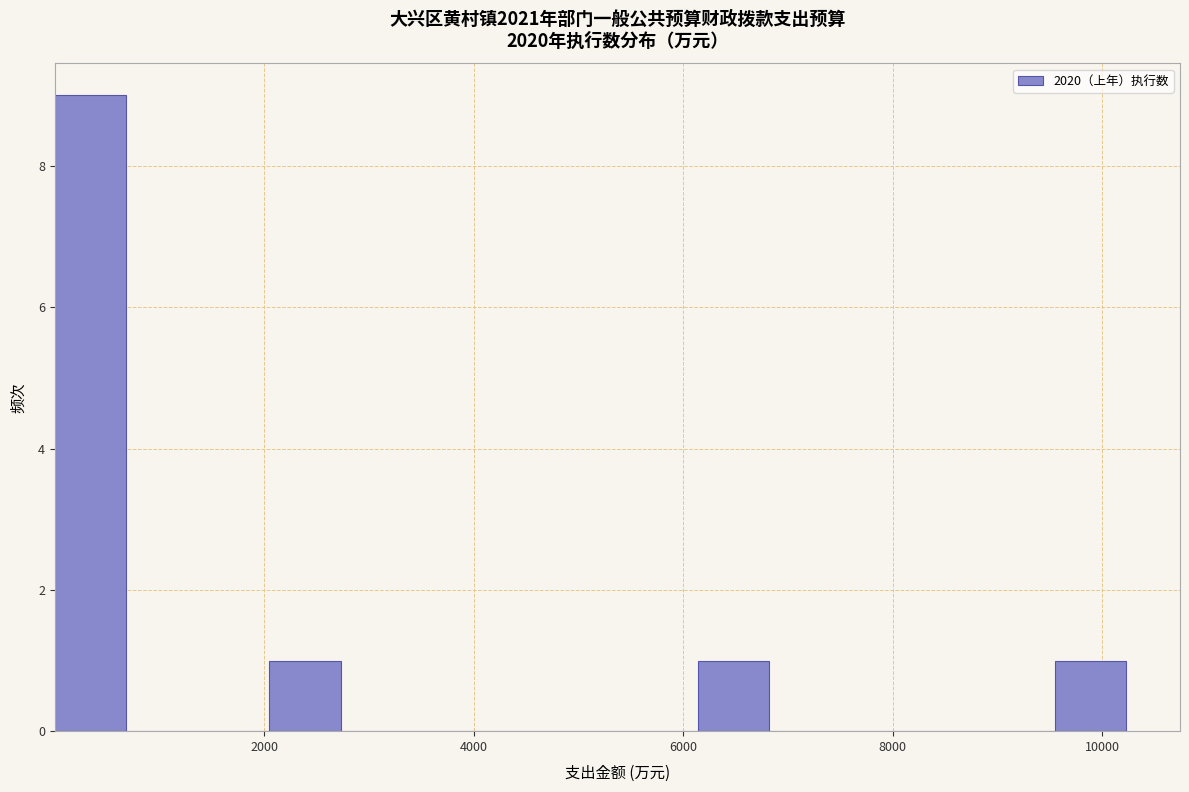

Around what value on the x-axis is the tallest bar? Give the approximate position of its centre, as read against the axis.

400